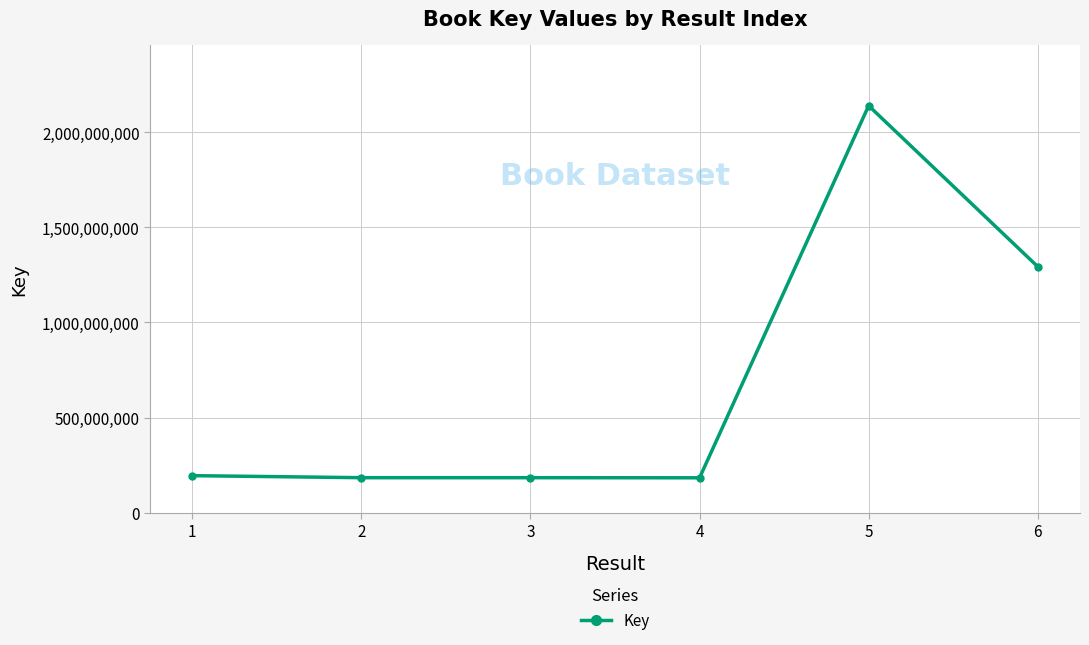

What is the difference between the maximum and minimum values?

1956386002